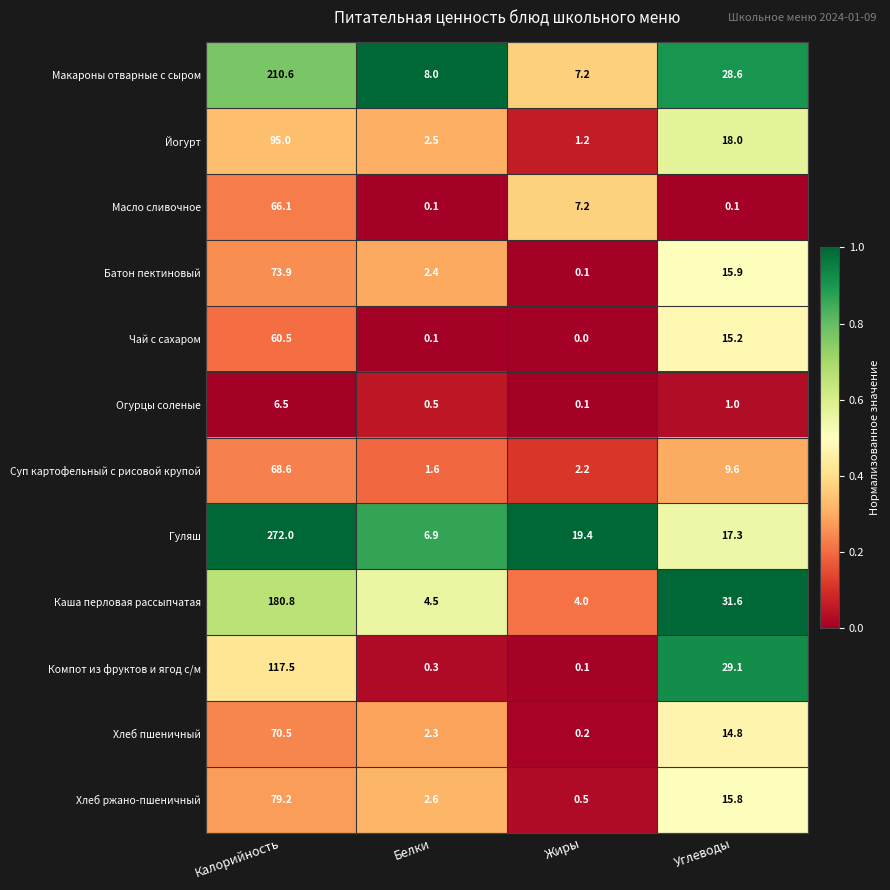

Is it true that Йогурт equals 26.6 at Углеводы?

False